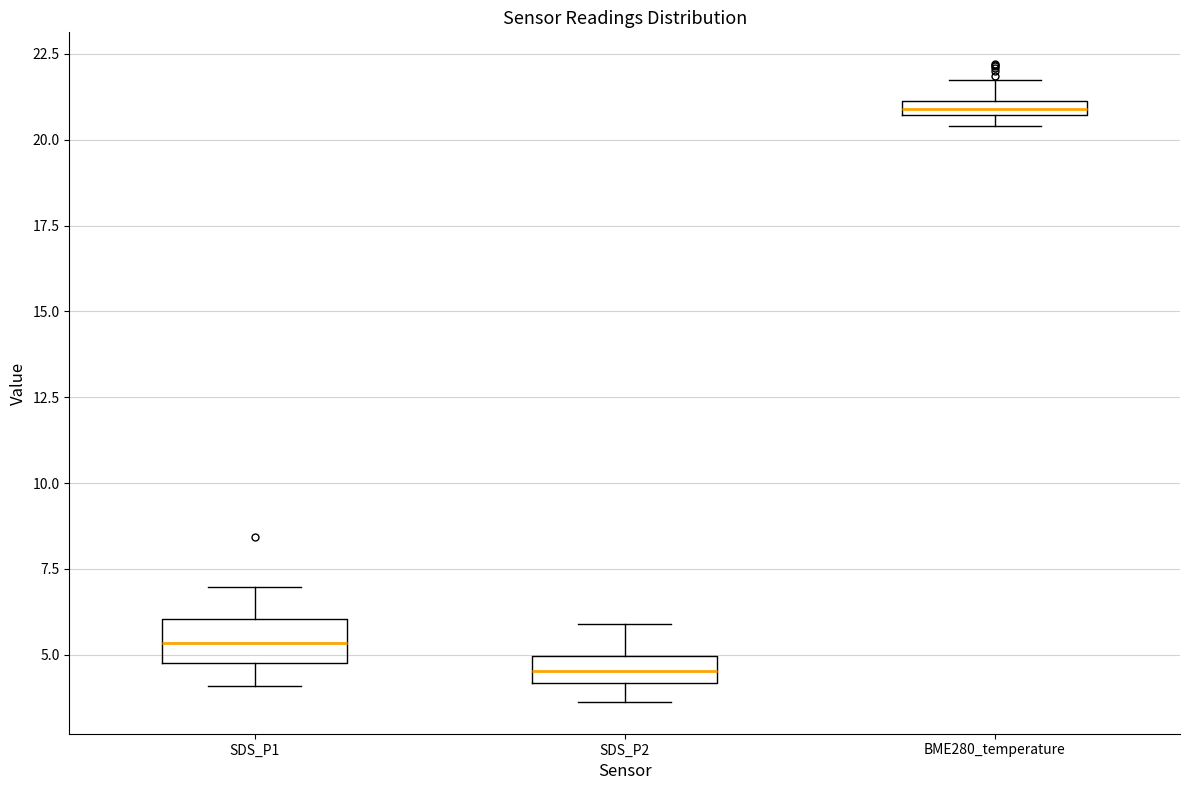

Which box has the lowest median line?

SDS_P2